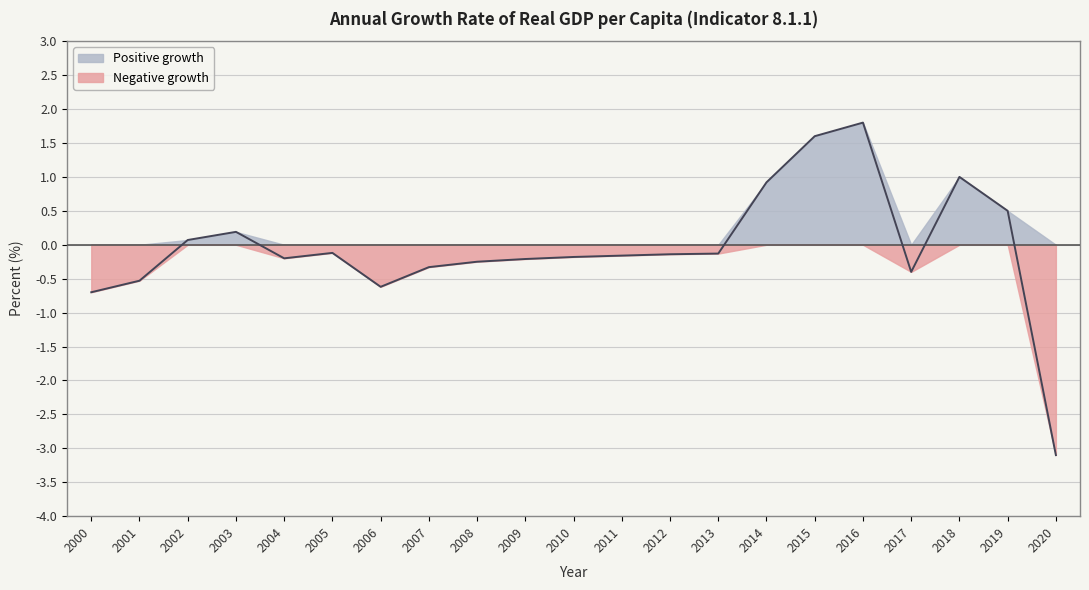

What is the value of the 13th point from the left?

-0.1